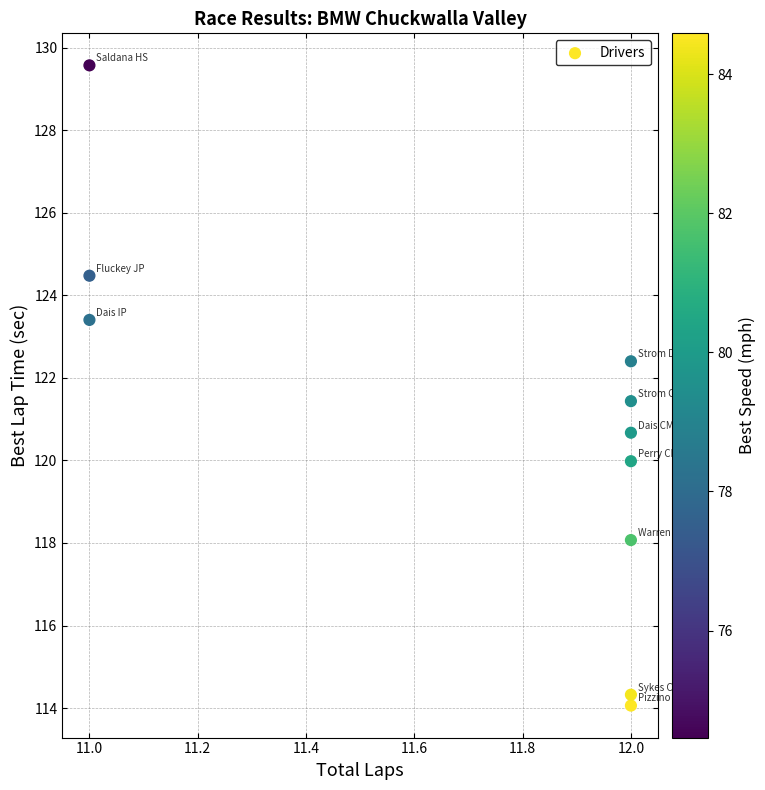

What is the average Y value?

120.8